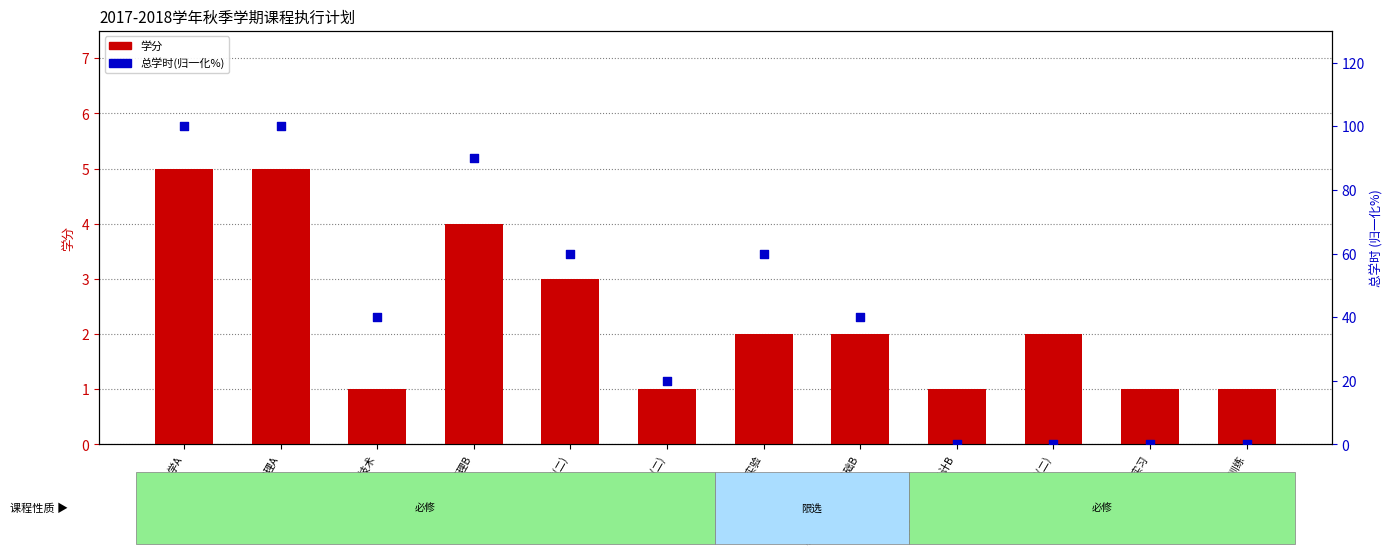

Which series has the largest Y range (max minus min)?

总学时(百分比)